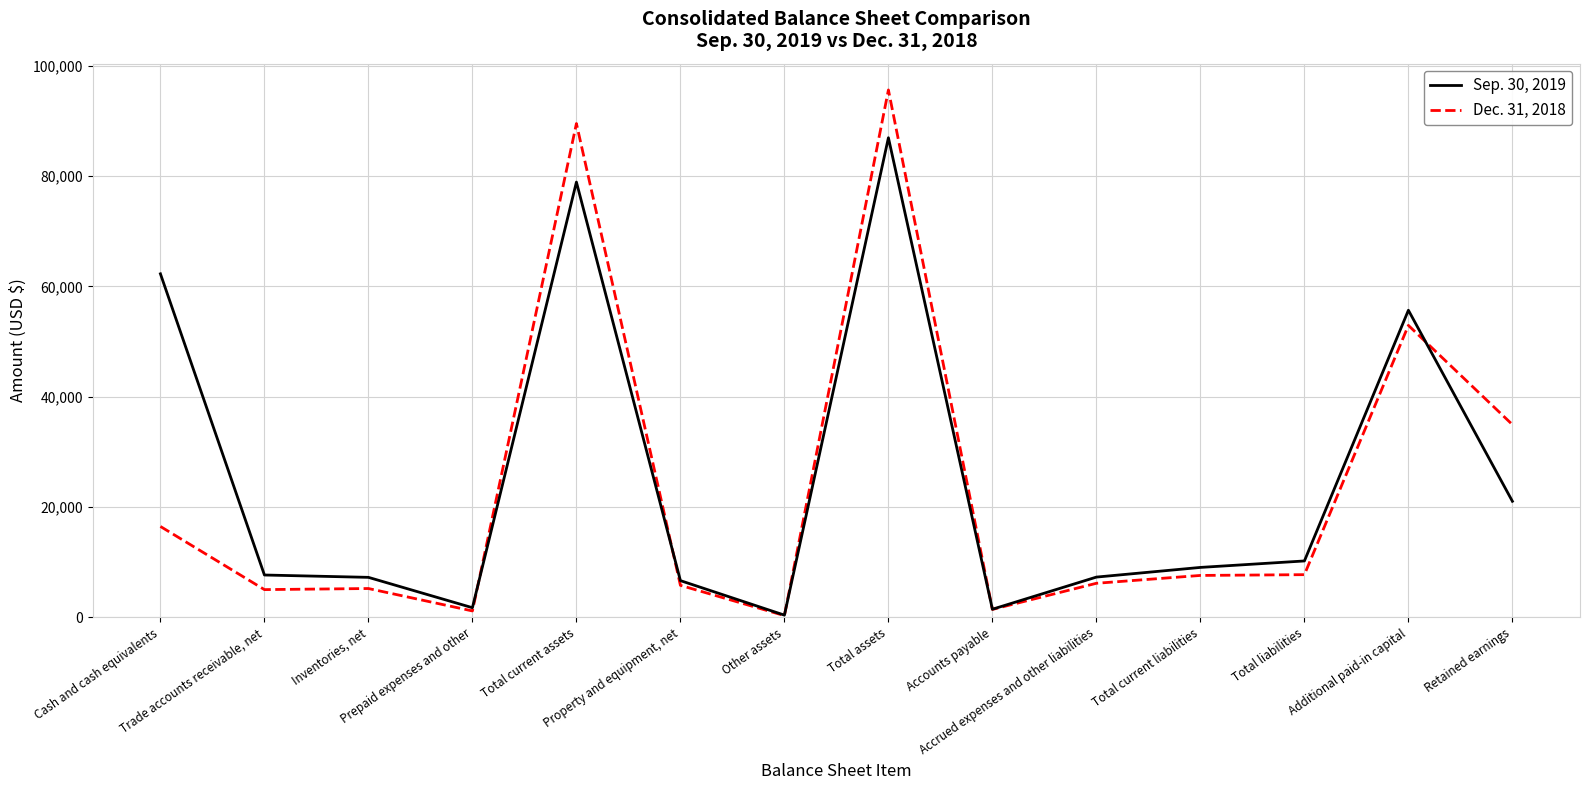

Rank the series by their maximum value, from lowest to highest.

Sep. 30, 2019, Dec. 31, 2018